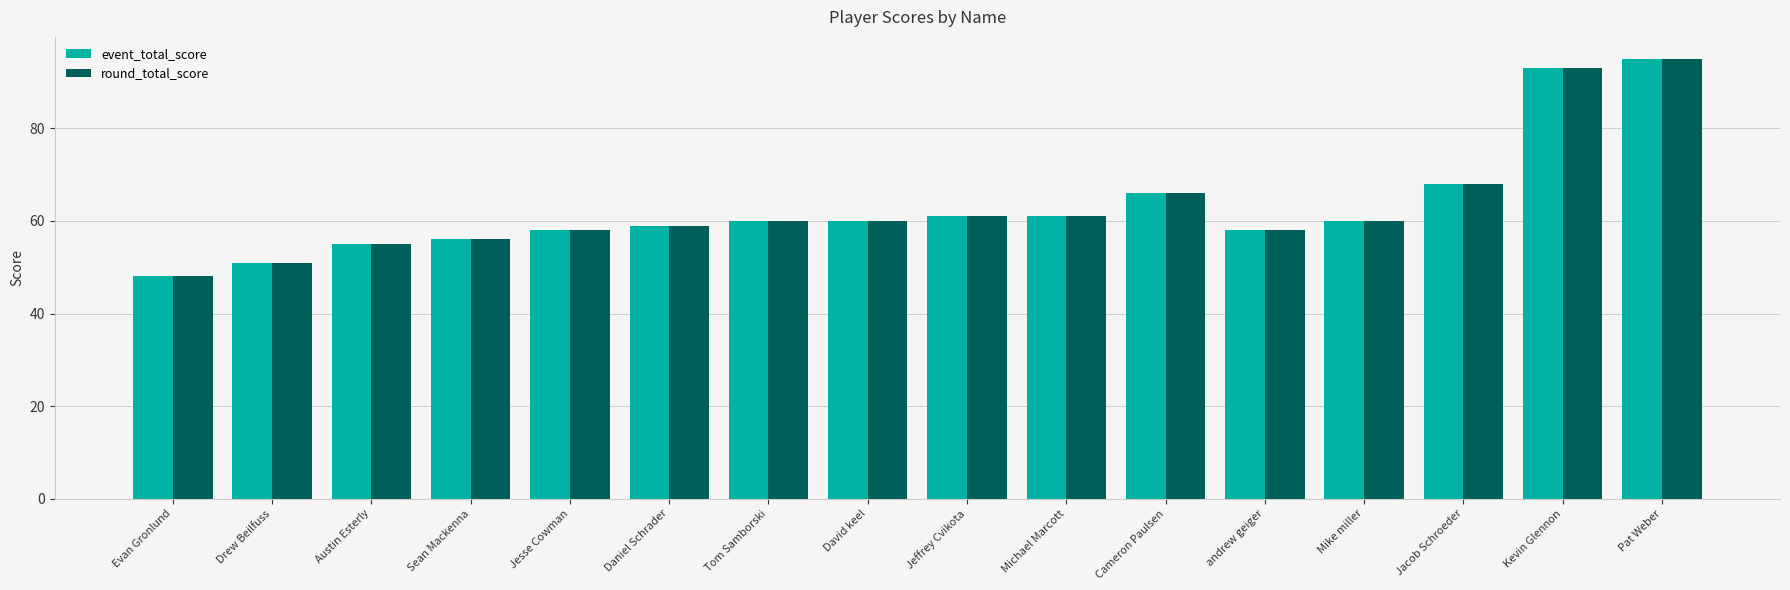

Where is event_total_score nearest to the value 71?

Jacob Schroeder